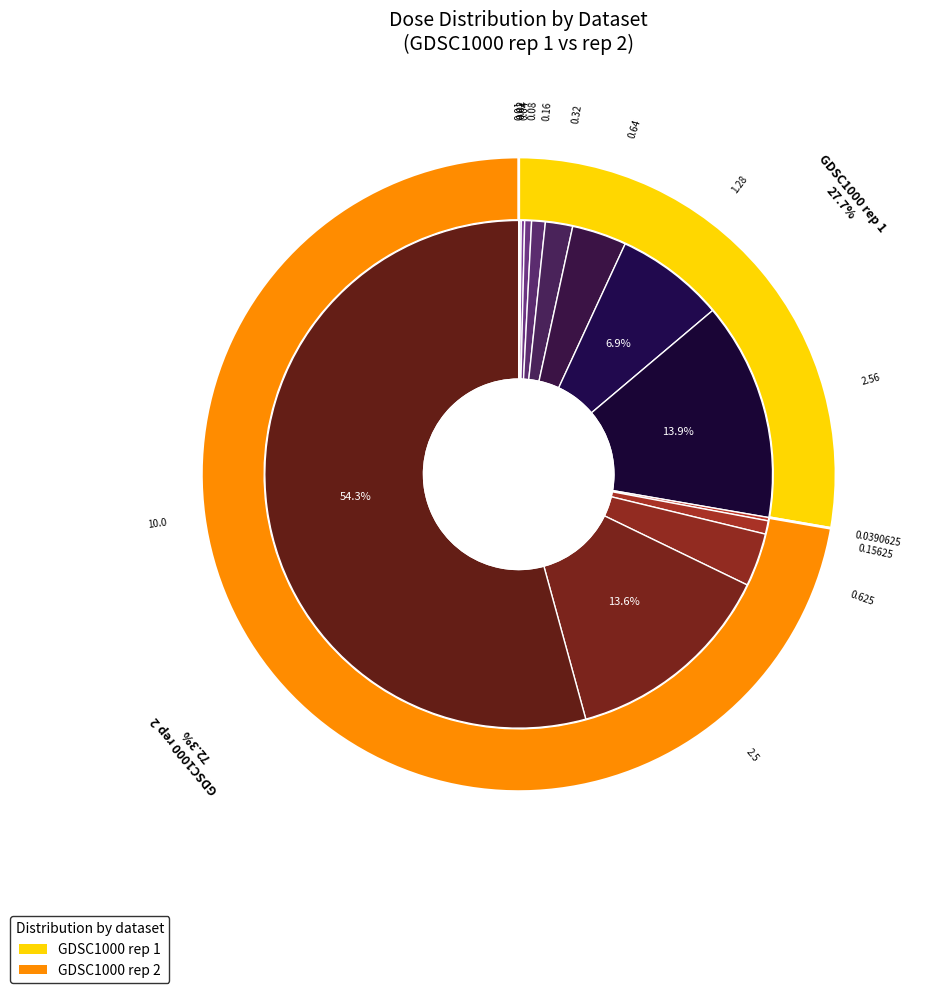

Combined, what portion of the pie is 1.28 and 2.5?

20.5%